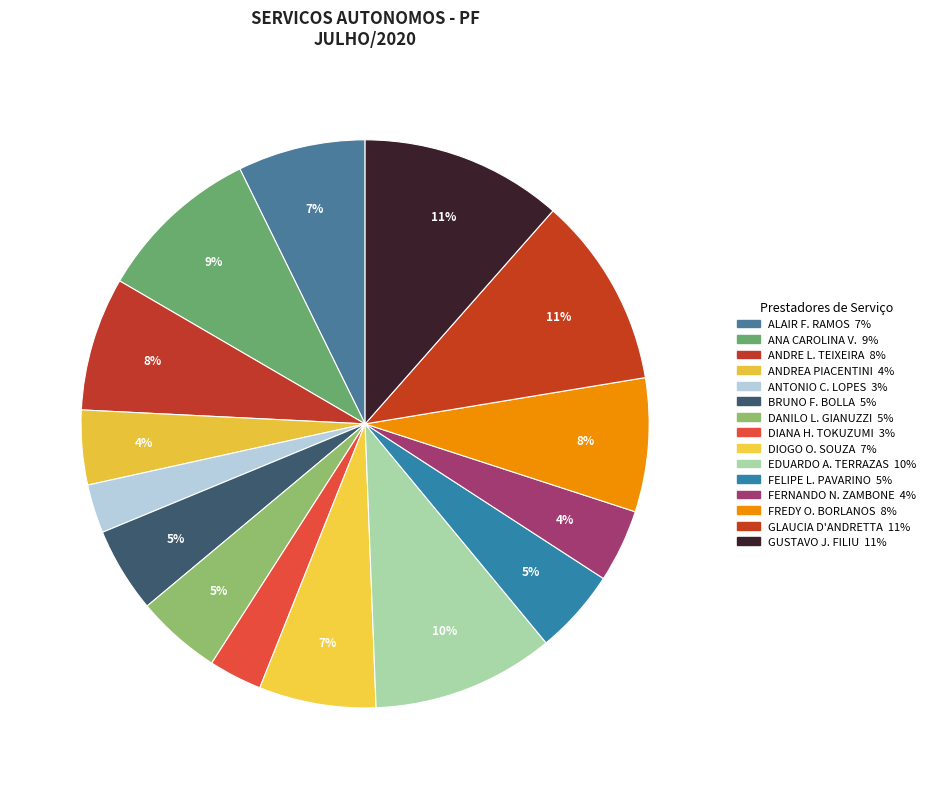

How many segments does this pie chart have?

15